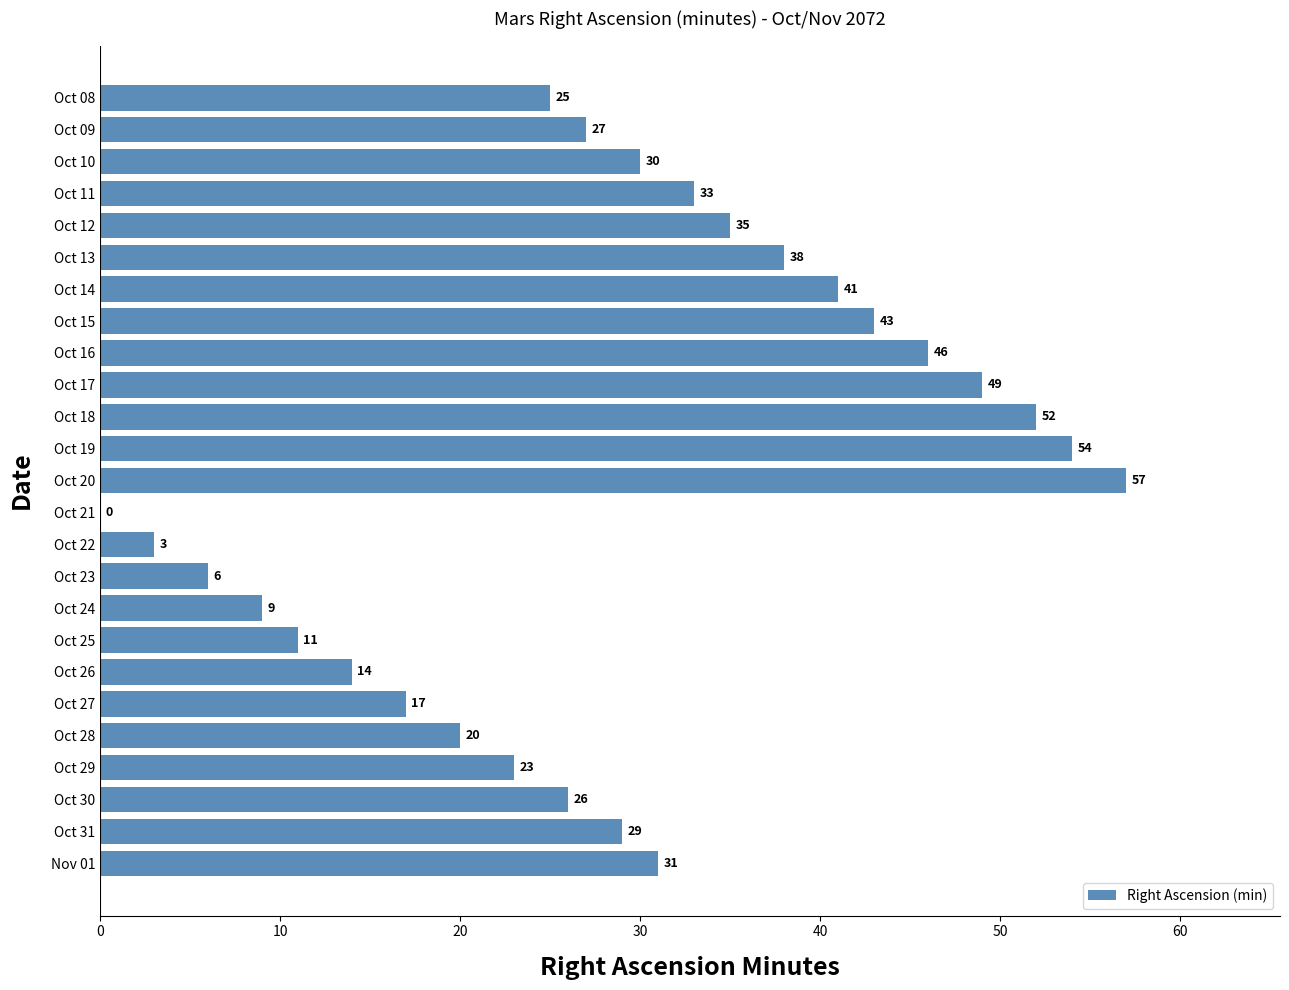

Where is the data nearest to the value 28?

Oct 09